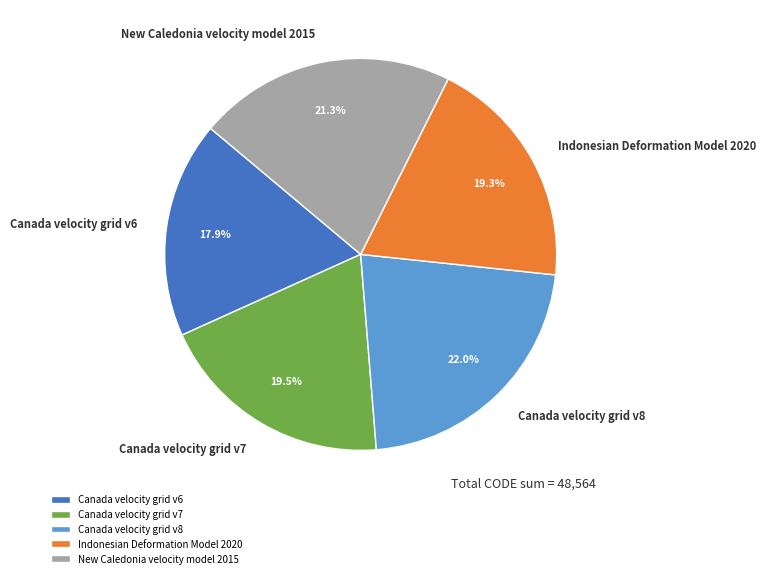

Do Canada velocity grid v7 and Canada velocity grid v8 together represent more than half of the pie?

No